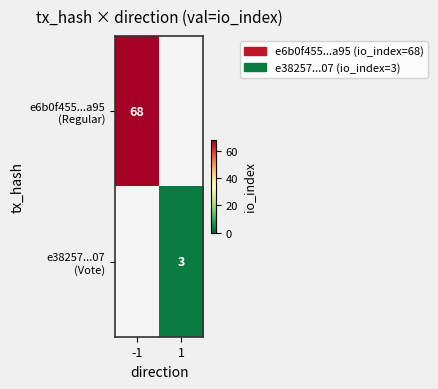

Which category has the highest value in the e38257...07 (Vote) series?

-1